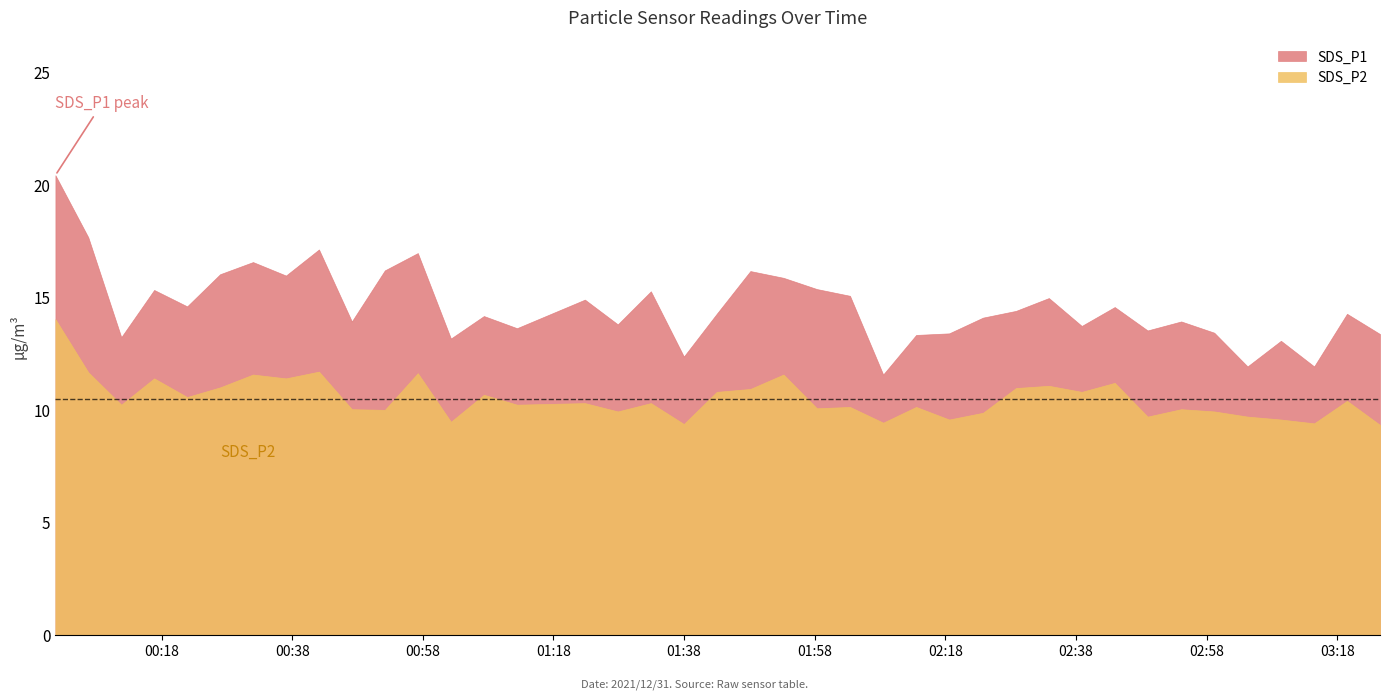

Which category has the highest value in the SDS_P2 series?

2021/12/31 00:01:45